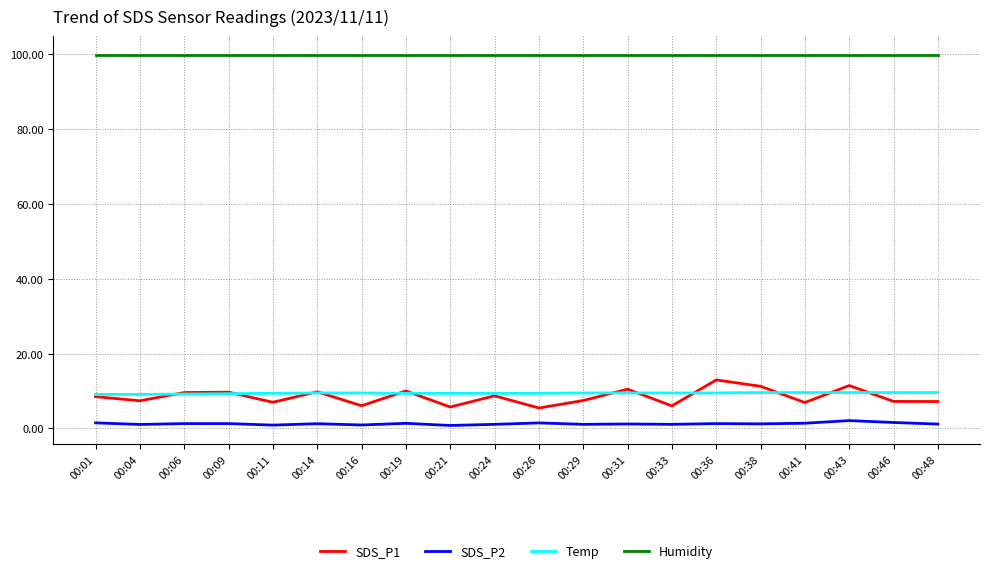

True or false: Humidity and Temp cross at least once.

False